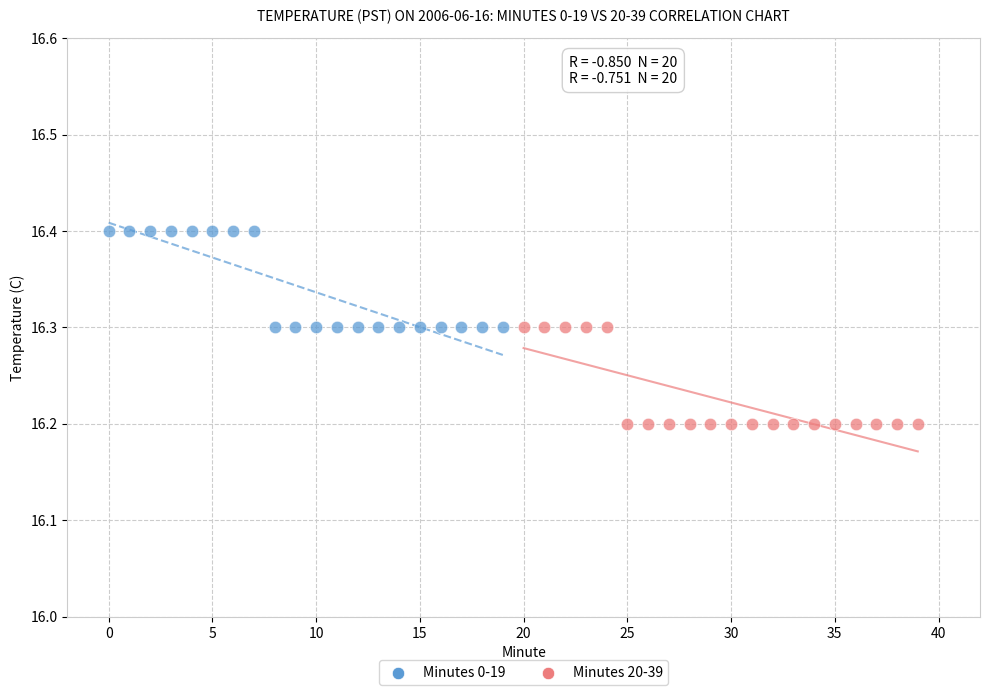

What are all the series names shown in the legend?

Minutes 0-19, Minutes 20-39